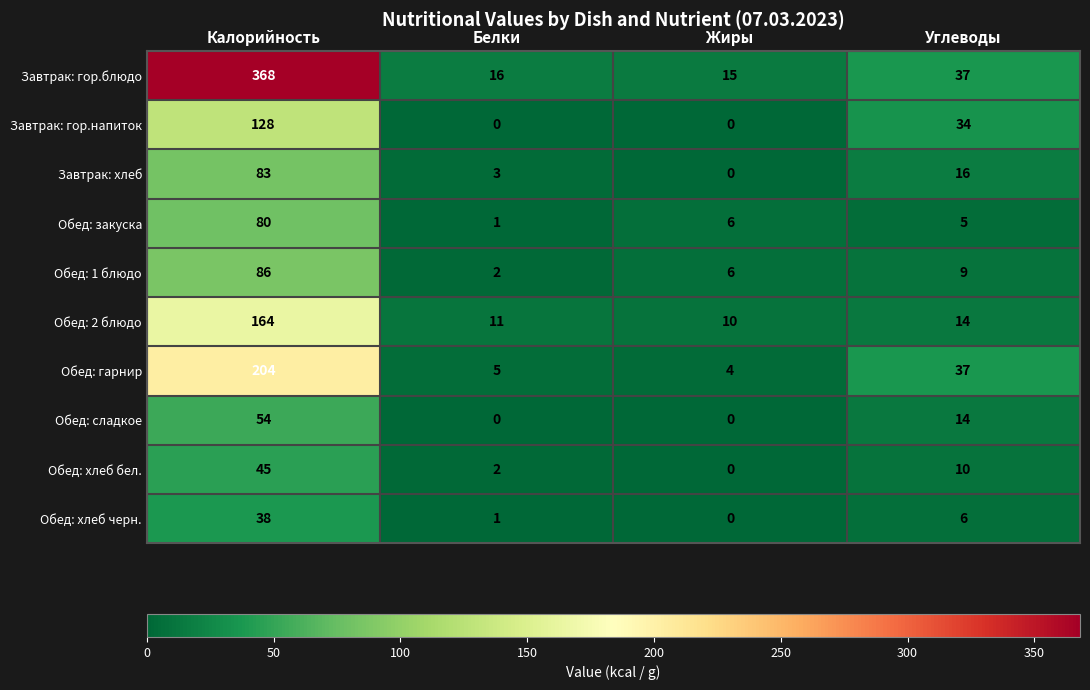

Is it true that Обед: закуска equals 80 at Калорийность?

True